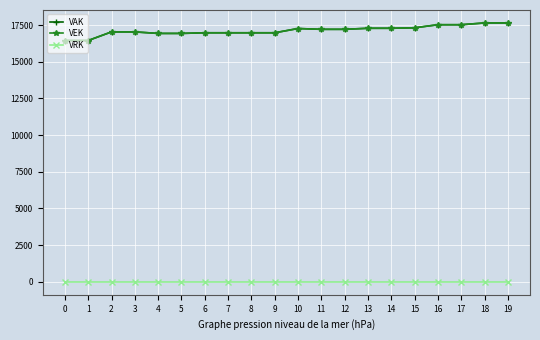

Does the chart have visible grid lines?

Yes